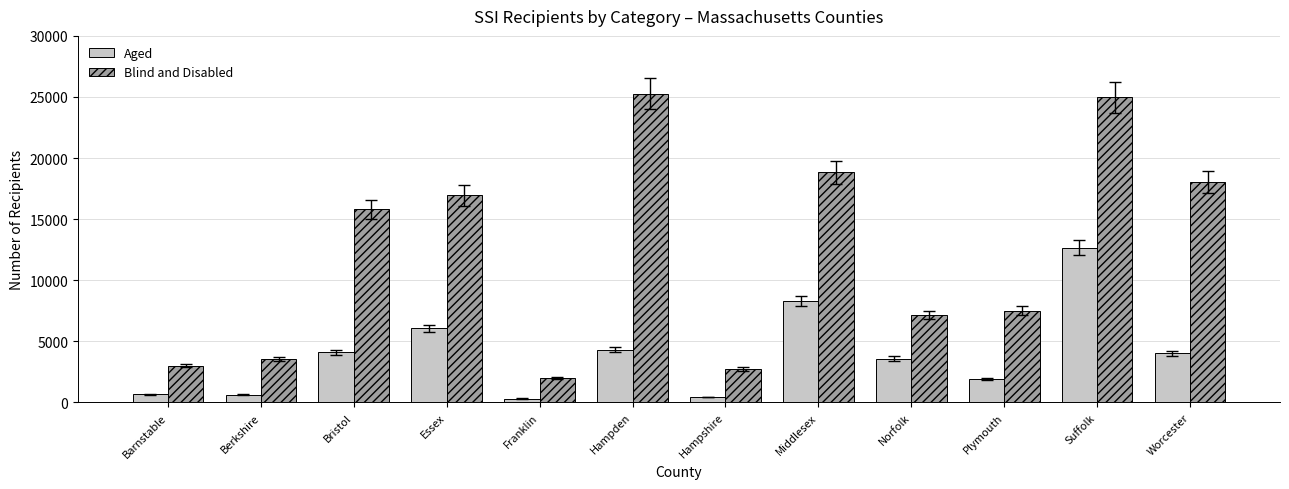

Count the number of data series in this chart.

2